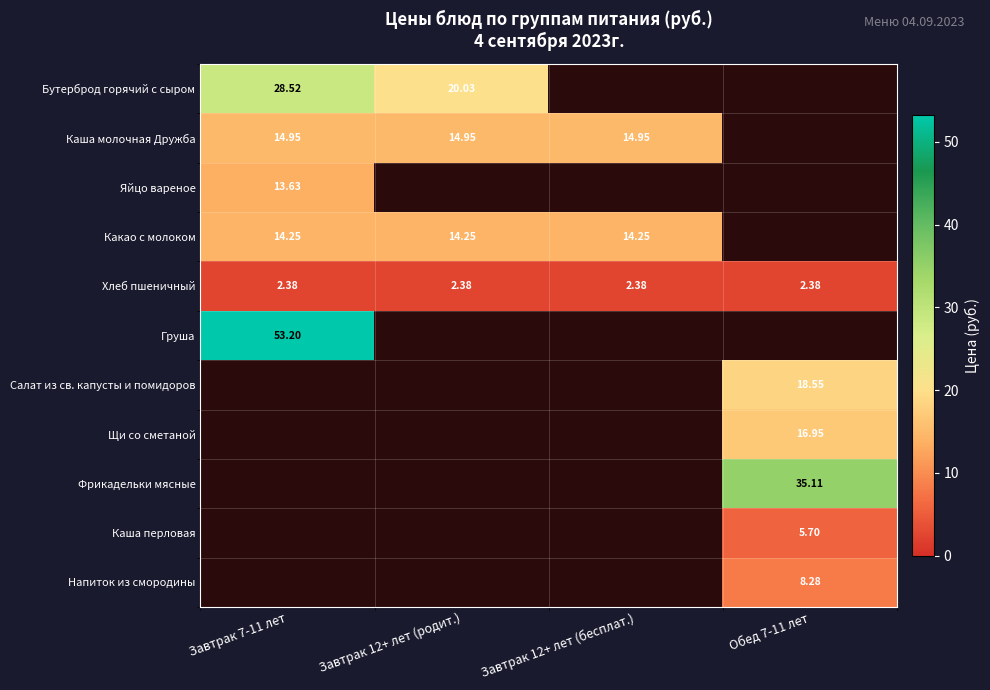

Rank the series by their maximum value, from highest to lowest.

Груша, Фрикадельки мясные, Бутерброд горячий с сыром, Салат из св. капусты и помидоров, Щи со сметаной, Каша молочная Дружба, Какао с молоком, Яйцо вареное, Напиток из смородины, Каша перловая, Хлеб пшеничный